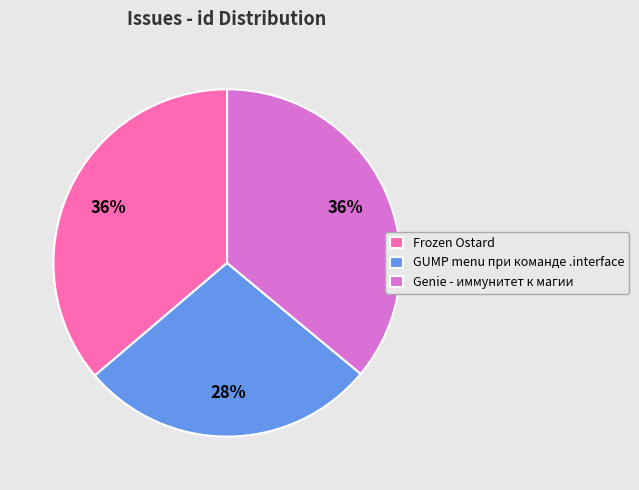

Approximately how many times larger is the value at GUMP menu при команде .interface compared to Genie - иммунитет к магии?

0.8